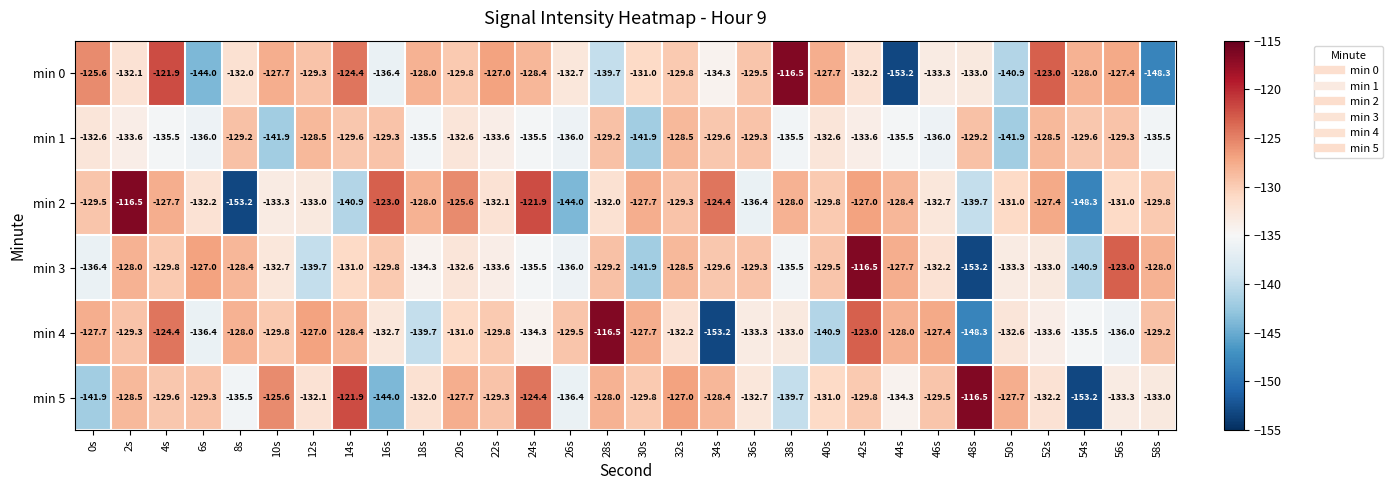

True or false: min 4 has a value of -93.1 at 34s.

False